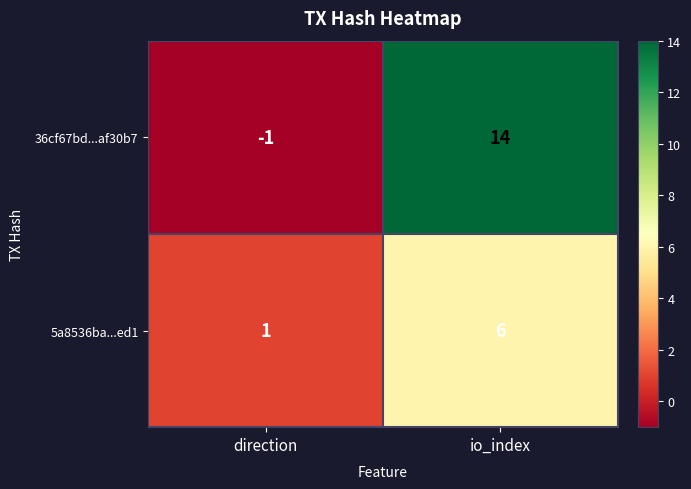

The value of 5a8536ba...ed1 at direction is 1. True or false?

True